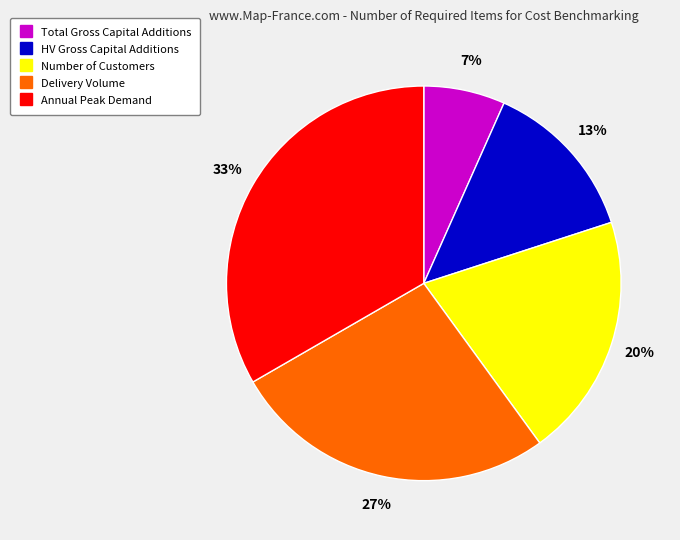

To the nearest percent, what is the combined percentage of Annual Peak Demand and Delivery Volume?

60%